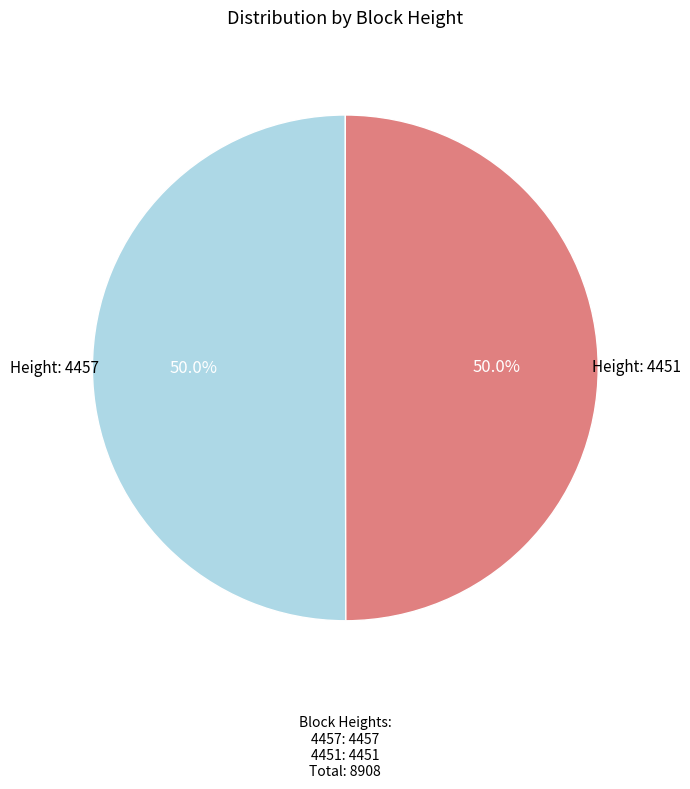

What is the smallest slice in the pie chart?

4451